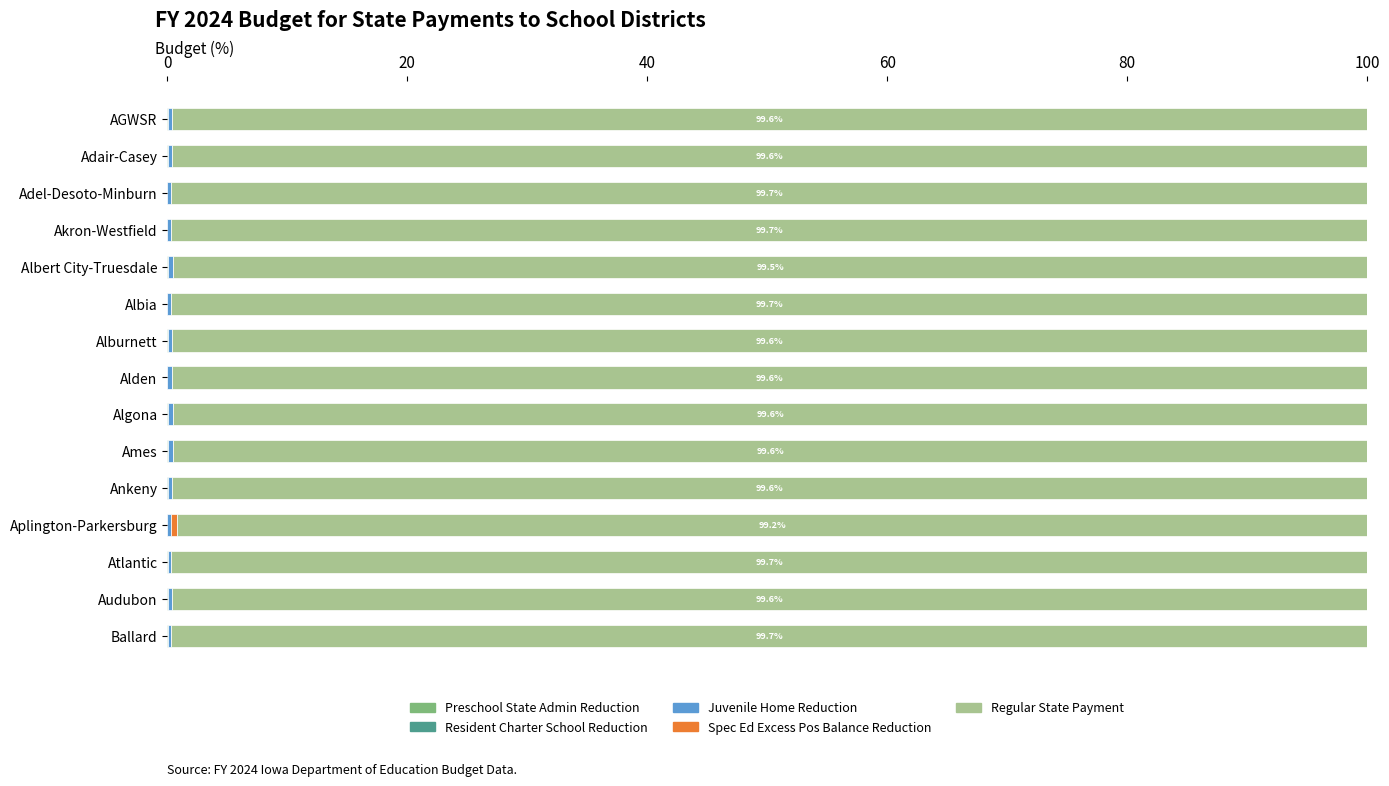

What is the sum of all Preschool State Admin Reduction values?

0.2